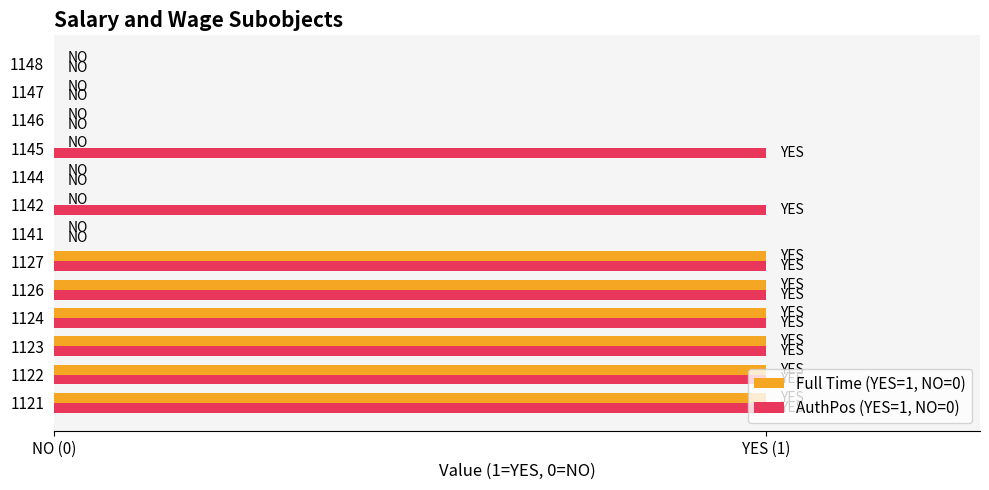

What are all the series names shown in the legend?

Full Time (YES=1, NO=0), AuthPos (YES=1, NO=0)